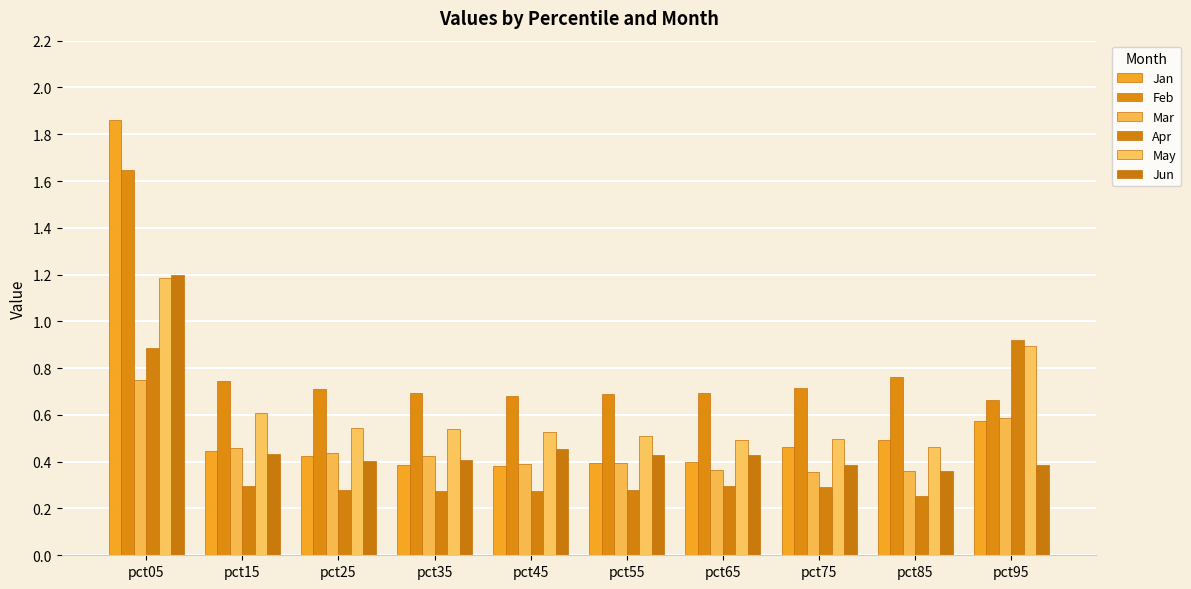

Is it true that Mar equals 0.6 at pct85?

False